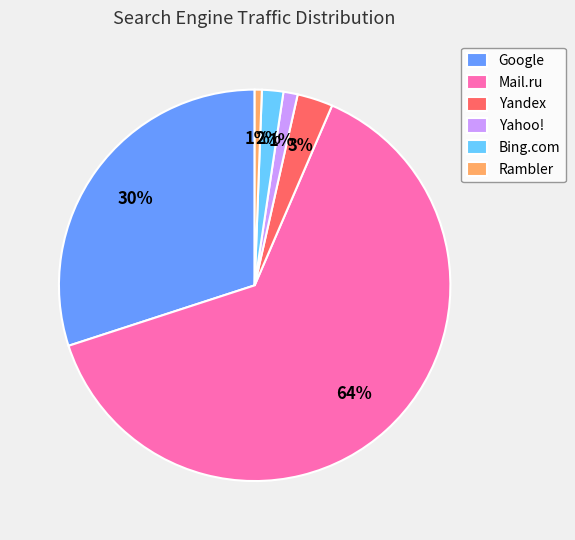

True or false: Yandex accounts for 3% of the total.

True